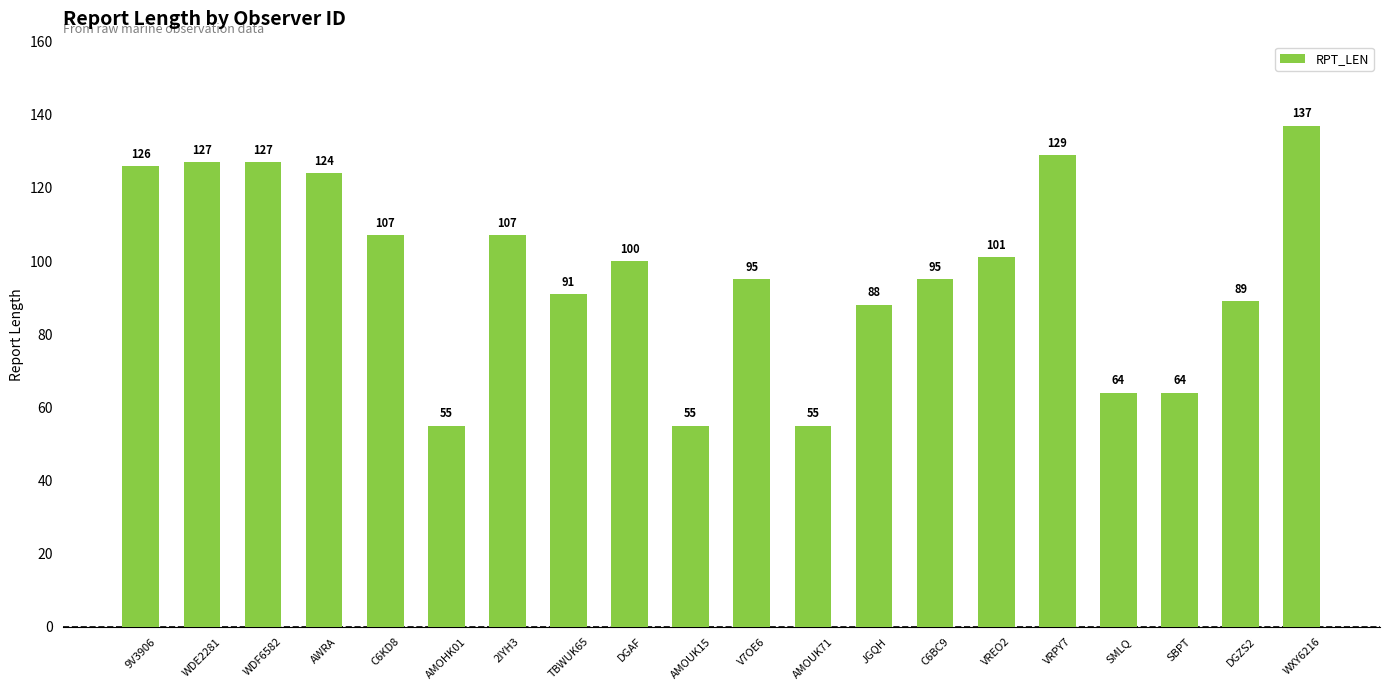

What is the difference between the maximum and minimum values?

82